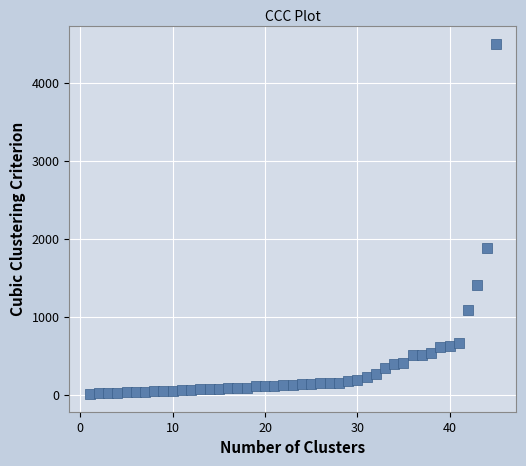

What Y value in the scatter plot is closest to 2252?

1886